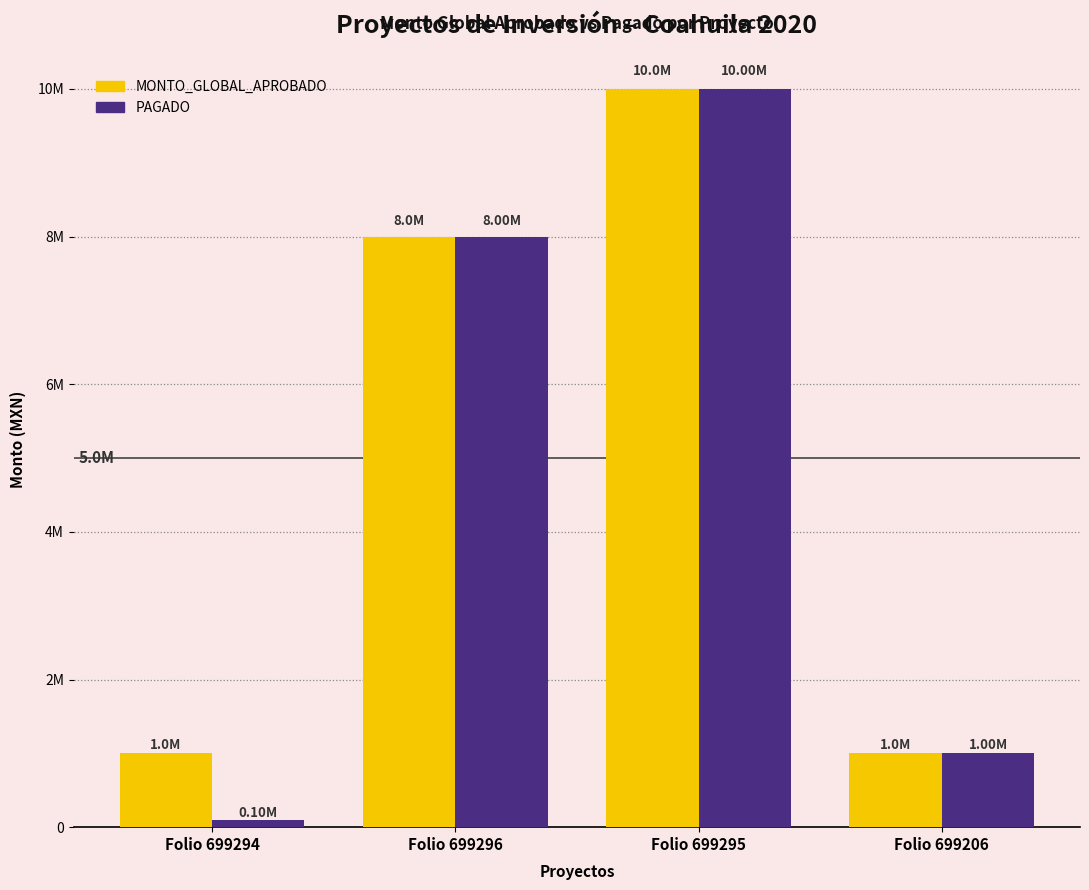

What are all the series names shown in the legend?

MONTO_GLOBAL_APROBADO, PAGADO